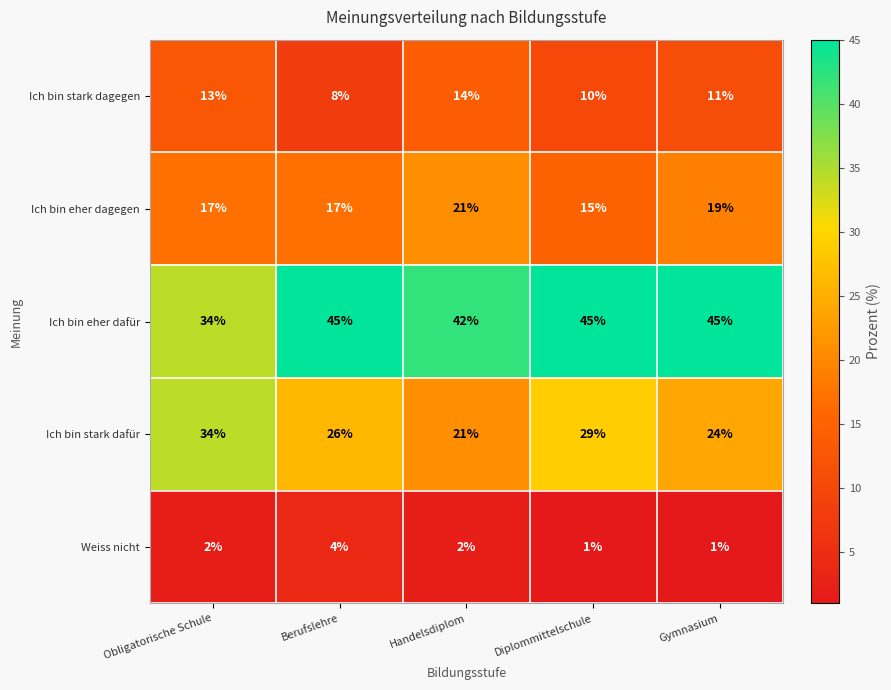

What is the average value of the Ich bin stark dagegen series?

11